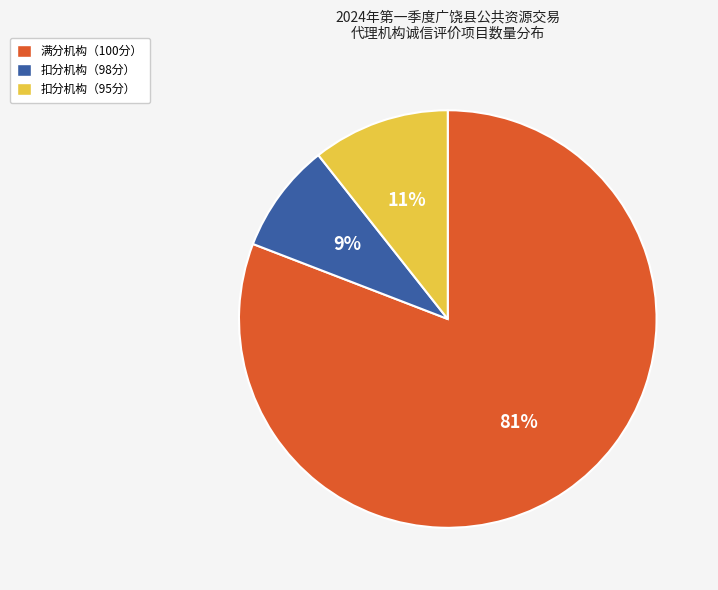

Rank the categories by value from lowest to highest.

扣分机构（98分）, 扣分机构（95分）, 满分机构（100分）